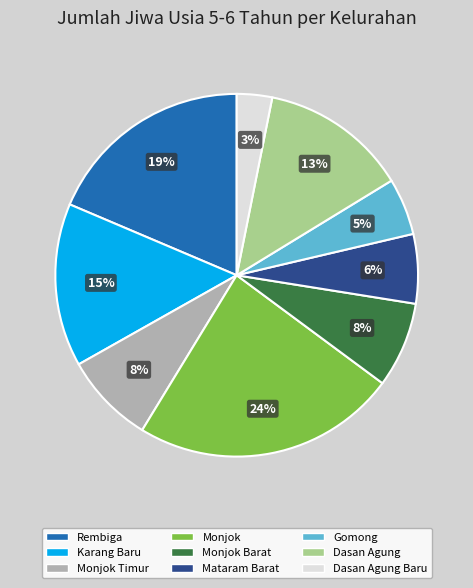

Is there a majority slice in this chart?

No